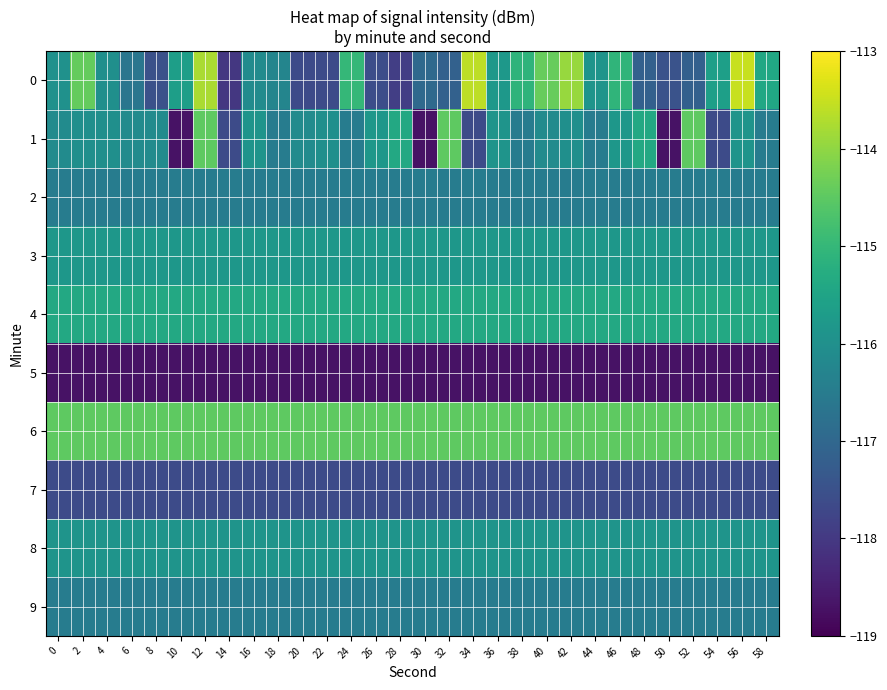

What is the maximum value shown in the chart?

-113.5